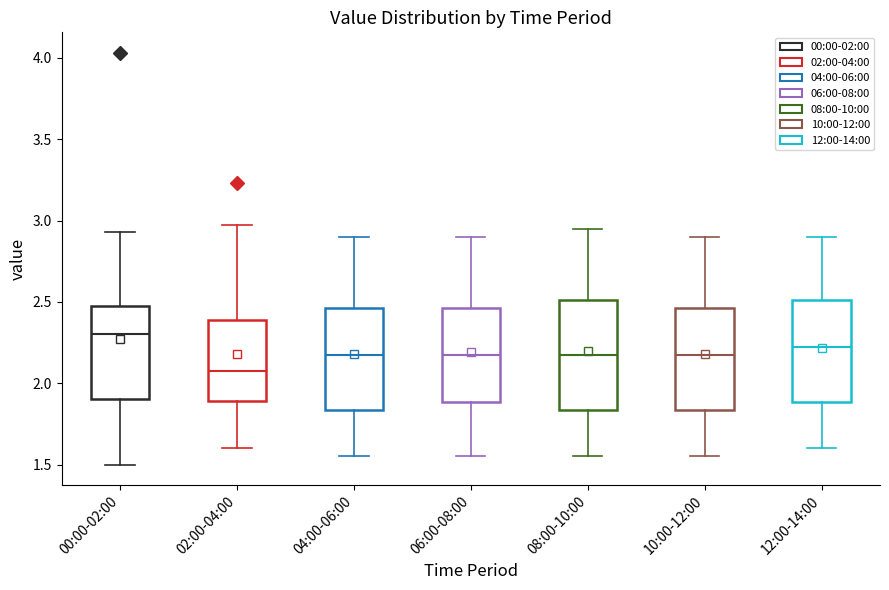

Which box's median line is the highest?

00:00-02:00